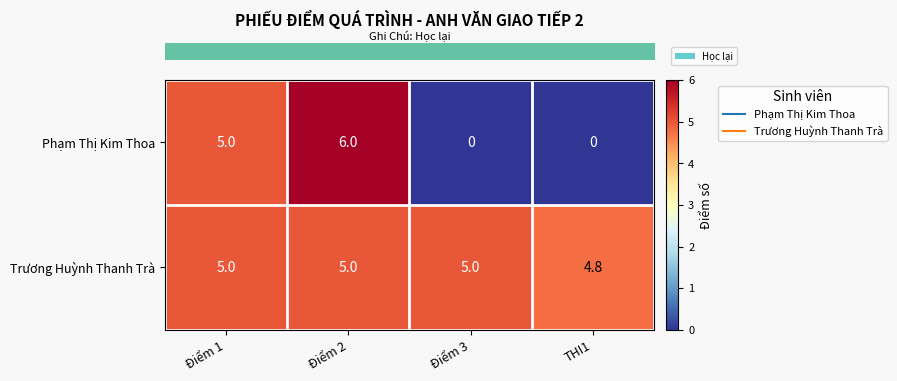

Which series has the widest spread of values?

Phạm Thị Kim Thoa